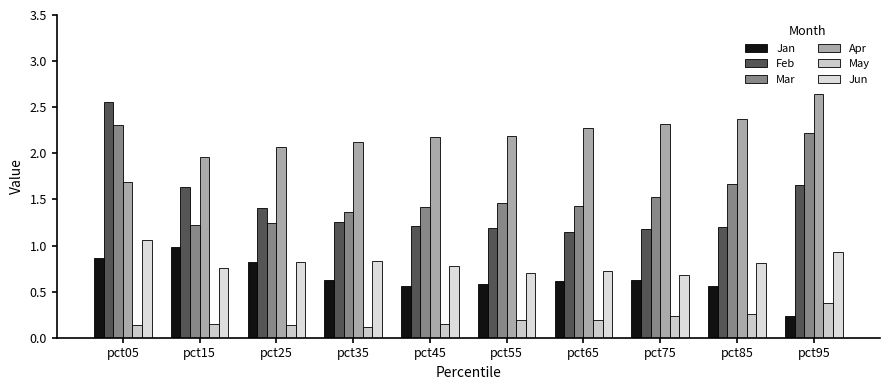

Which label corresponds to the largest value in the chart?

pct95